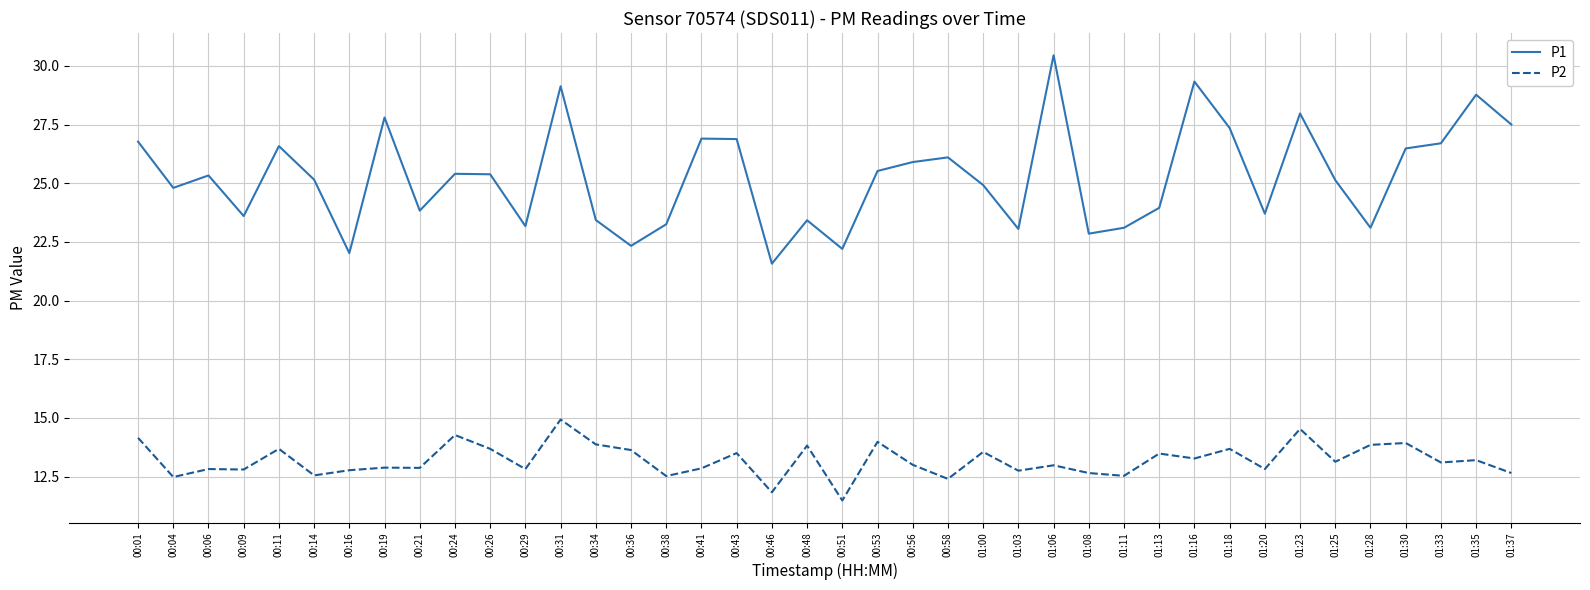

Count the number of data series in this chart.

2